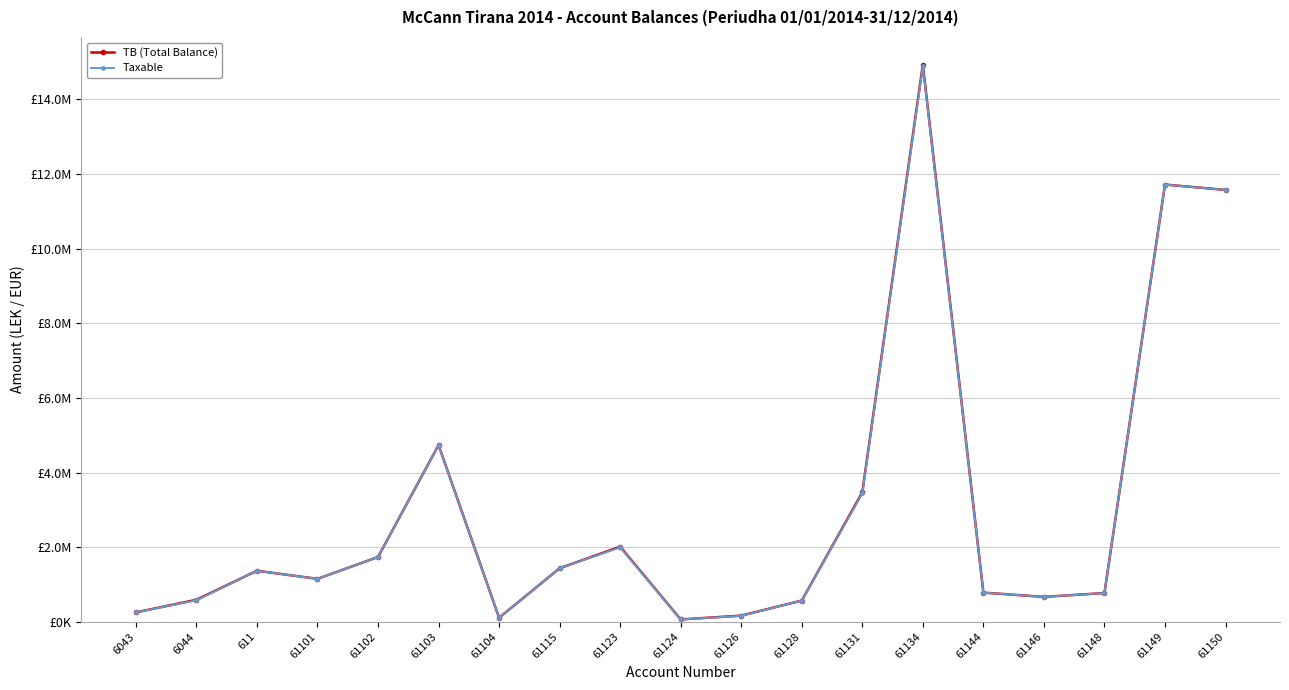

What is the difference between the Taxable values at 61102 and 61115?

301398.3